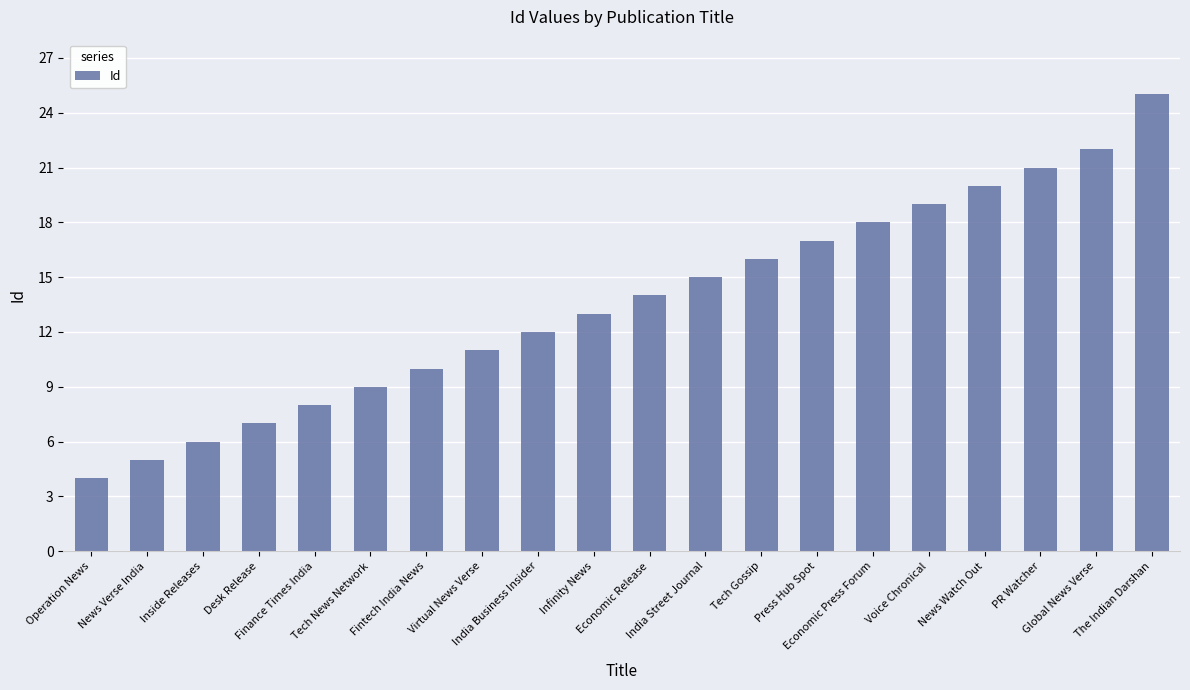

What is the change in value from Desk Release to Press Hub Spot?

+10